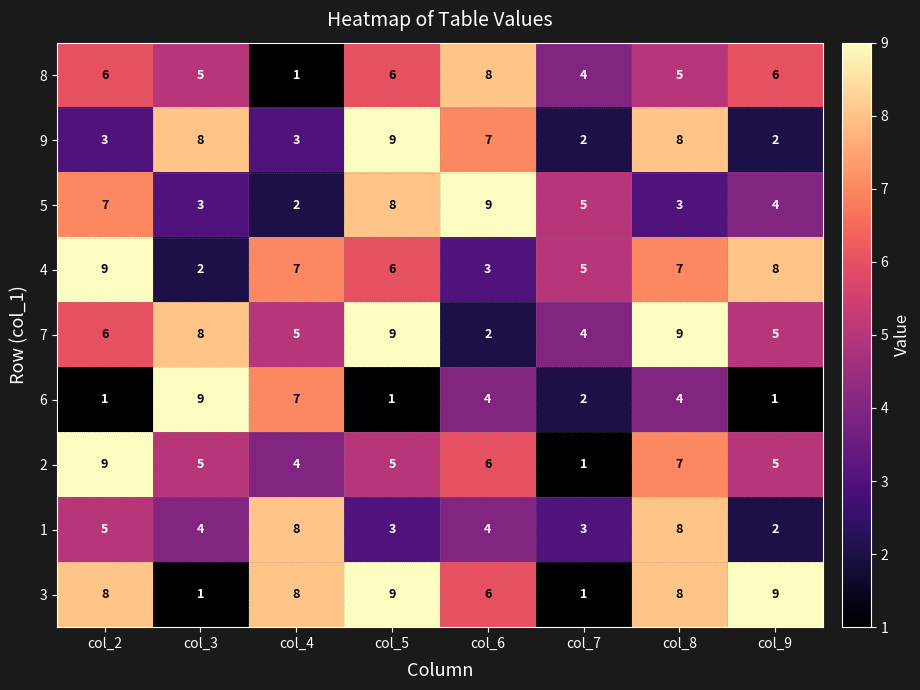

Between col_2 and col_6, which series saw the biggest shift?

4